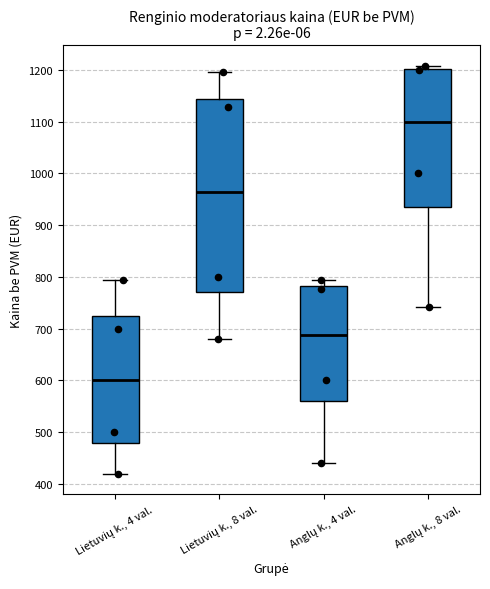

Which box has the lowest median line?

Lietuvių k., 4 val.